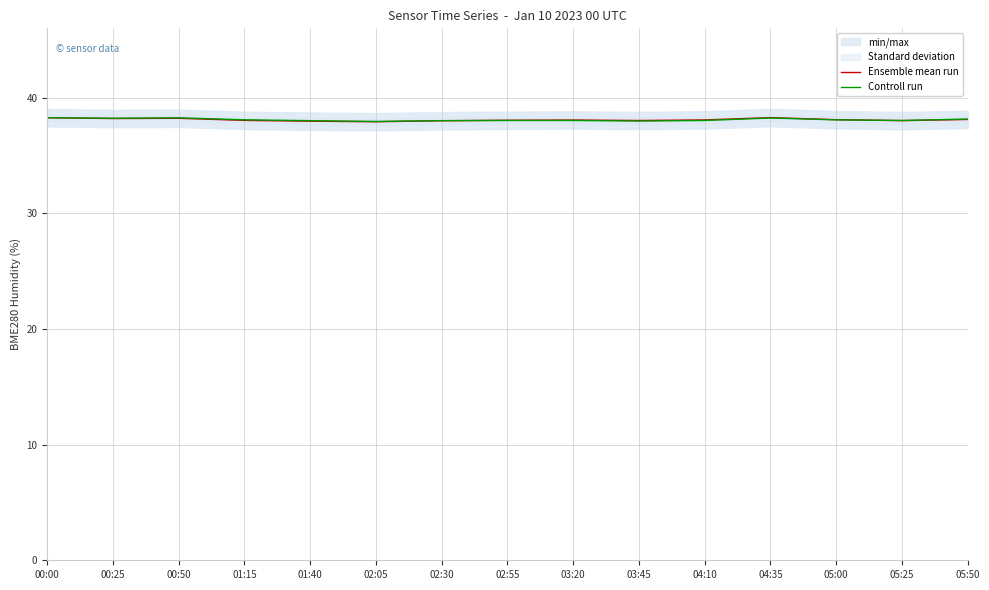

Which category has the lowest value in the Controll run series?

02:05